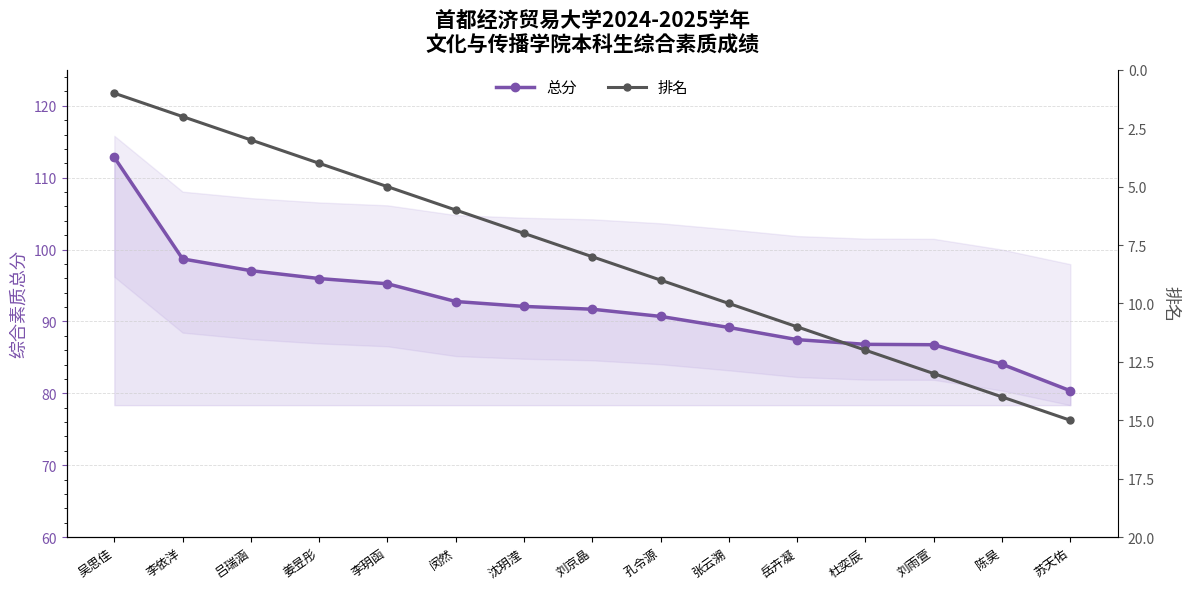

How many distinct data groups are displayed?

2